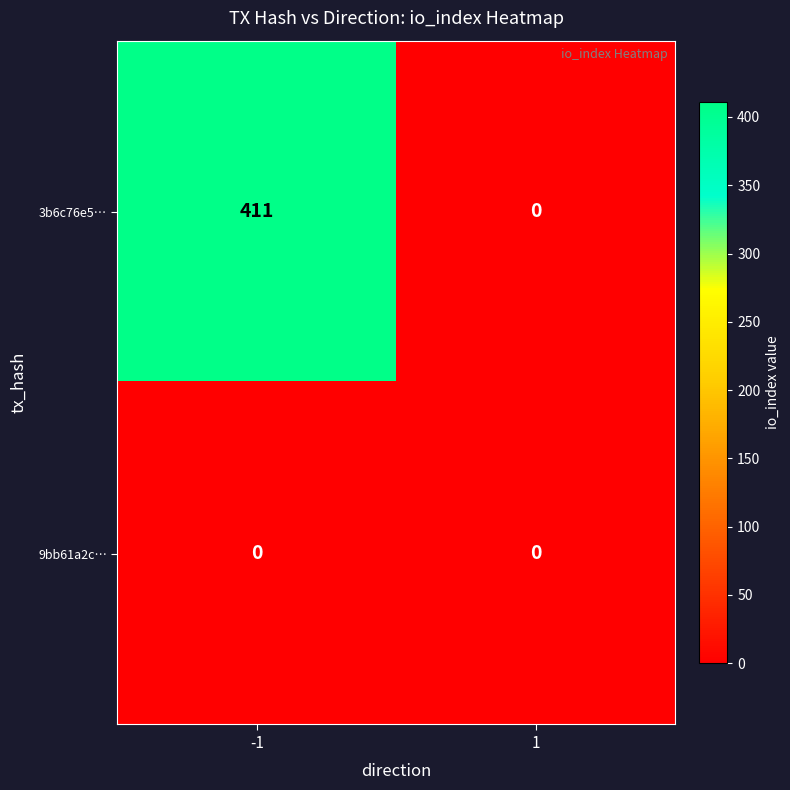

Which series has the largest total across all categories?

3b6c76e5…